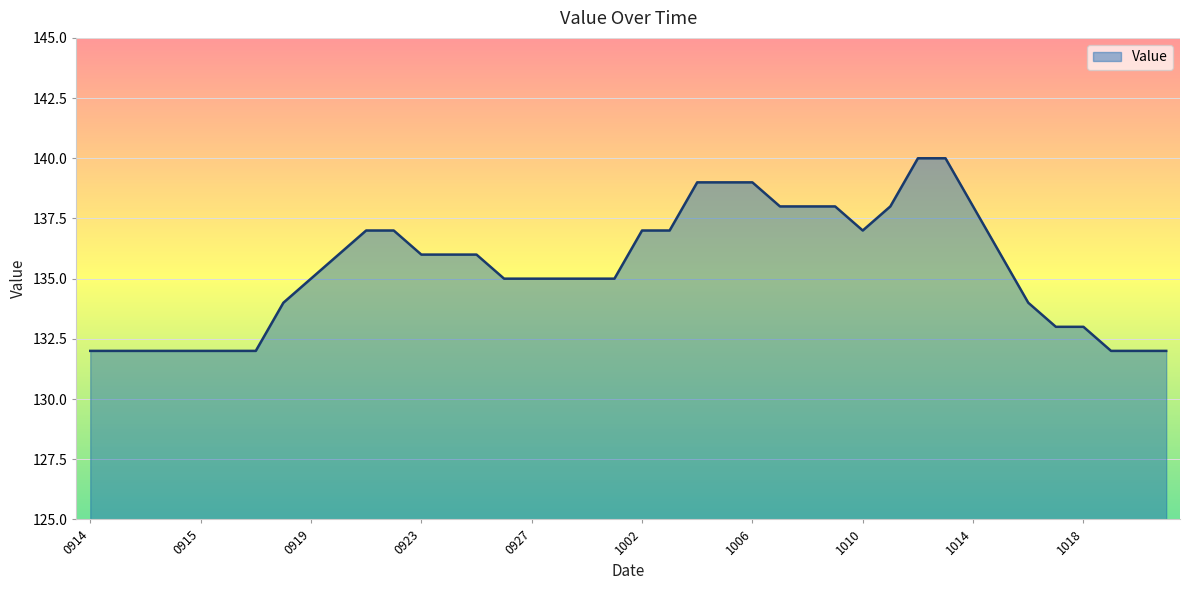

What is the smallest value displayed?

132